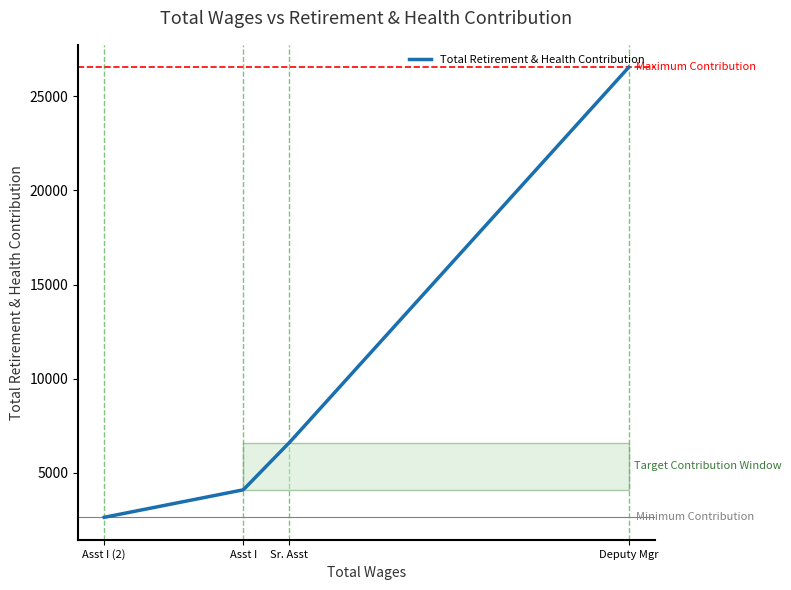

What is the greatest value displayed?

26535.0